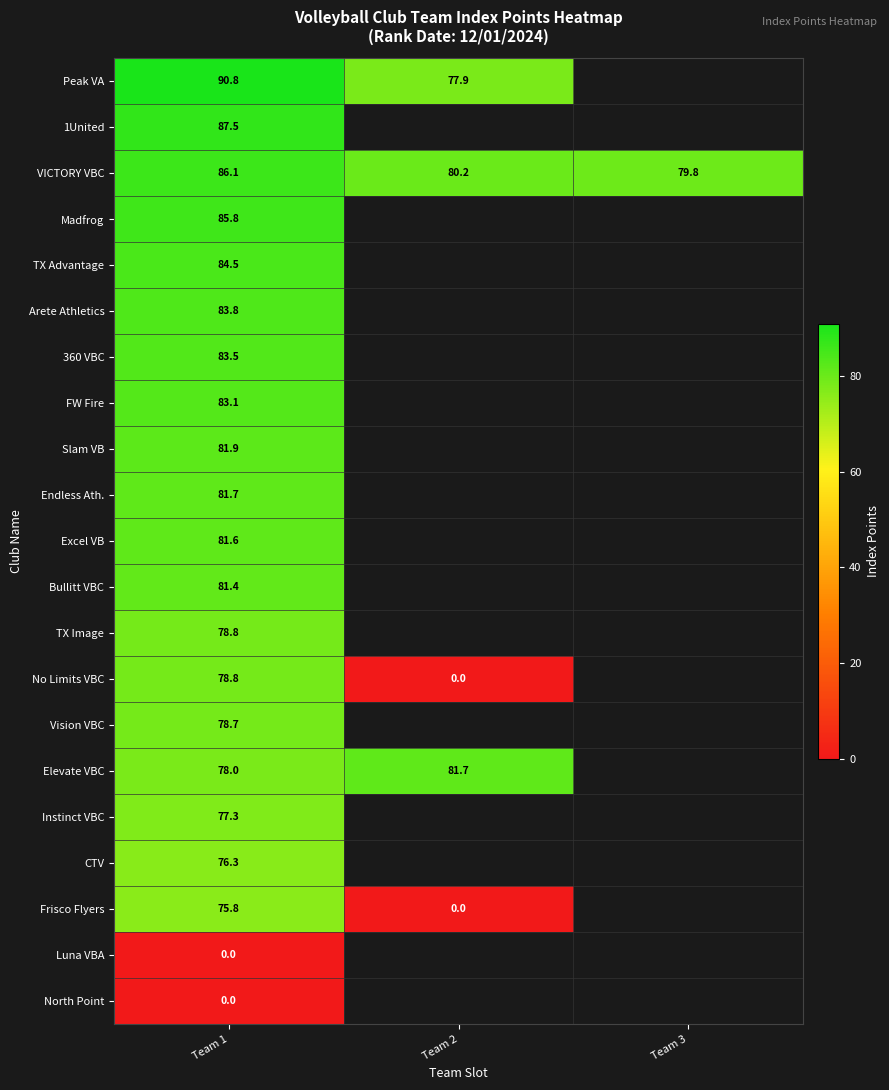

Is it true that CTV equals 76.3 at Team 1?

True